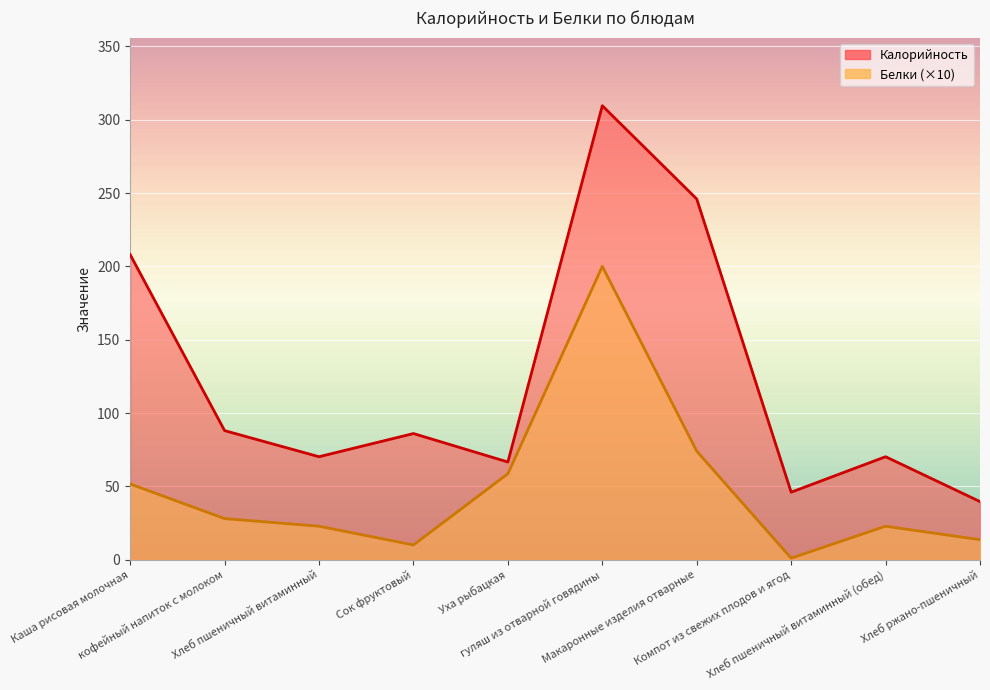

Where does the Белки series first go above 28?

Каша рисовая молочная